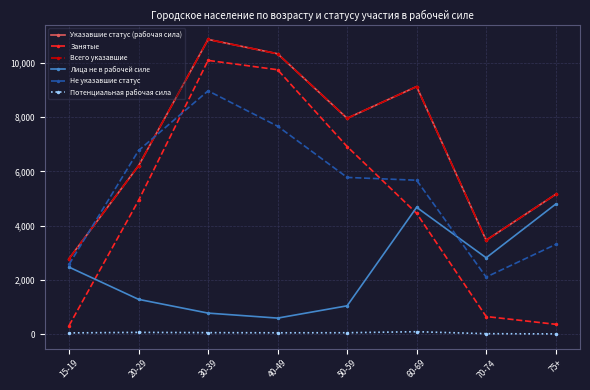

Does the chart have visible grid lines?

Yes